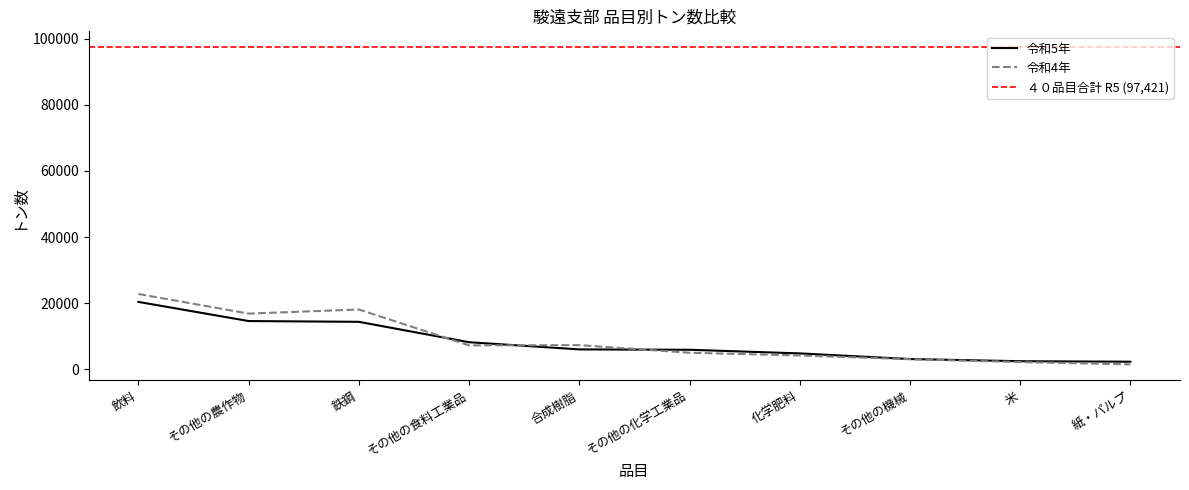

Reading left to right, what are all the values shown in this chart?

令和5年: 飲料=20418	その他の農作物=14627	鉄鋼=14396	その他の食料工業品=8228	合成樹脂=6058	その他の化学工業品=5944	化学肥料=4848	その他の機械=3141	米=2485	紙・パルプ=2333
令和4年: 飲料=22819	その他の農作物=16877	鉄鋼=18121	その他の食料工業品=7273	合成樹脂=7344	その他の化学工業品=5048	化学肥料=4223	その他の機械=3092	米=2227	紙・パルプ=1536